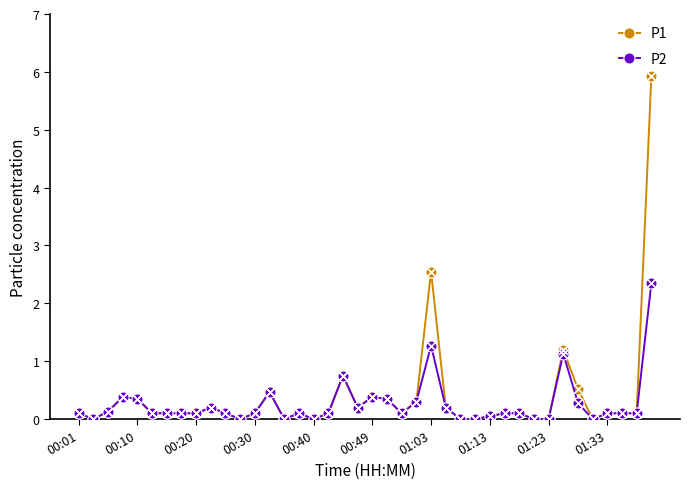

Which series has the largest range (max minus min)?

P1